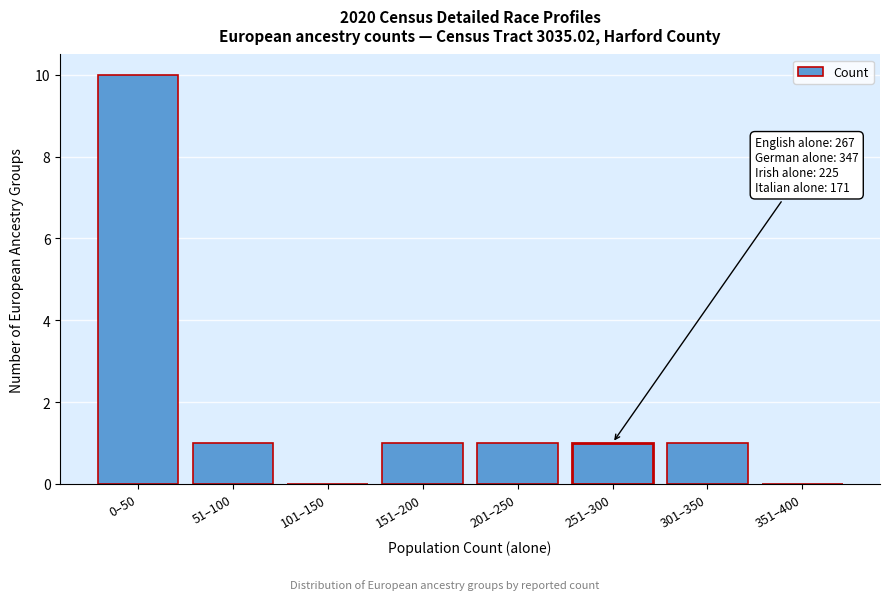

Reading left to right, what are all the values shown in this chart?

0–50=10	51–100=1	101–150=0	151–200=1	201–250=1	251–300=1	301–350=1	351–400=0